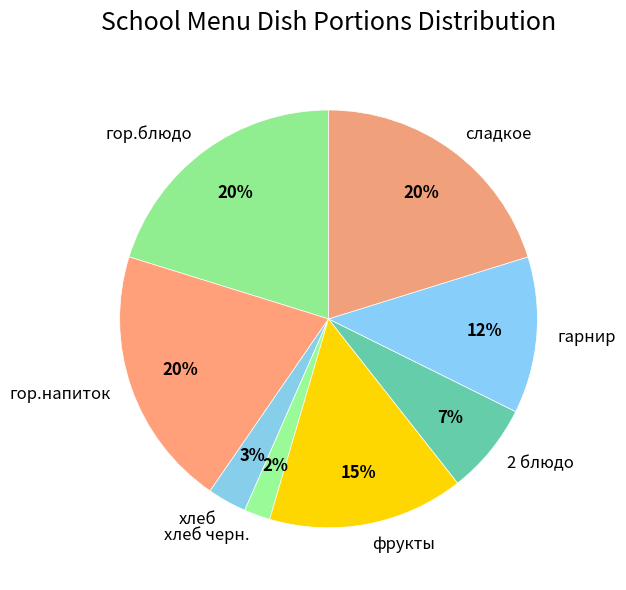

Combined, do фрукты and гарнир account for over 50%?

No